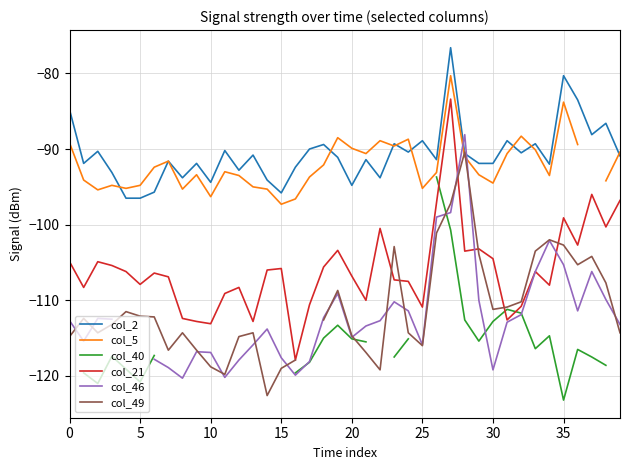

Which category has the lowest value in the col_49 series?

14